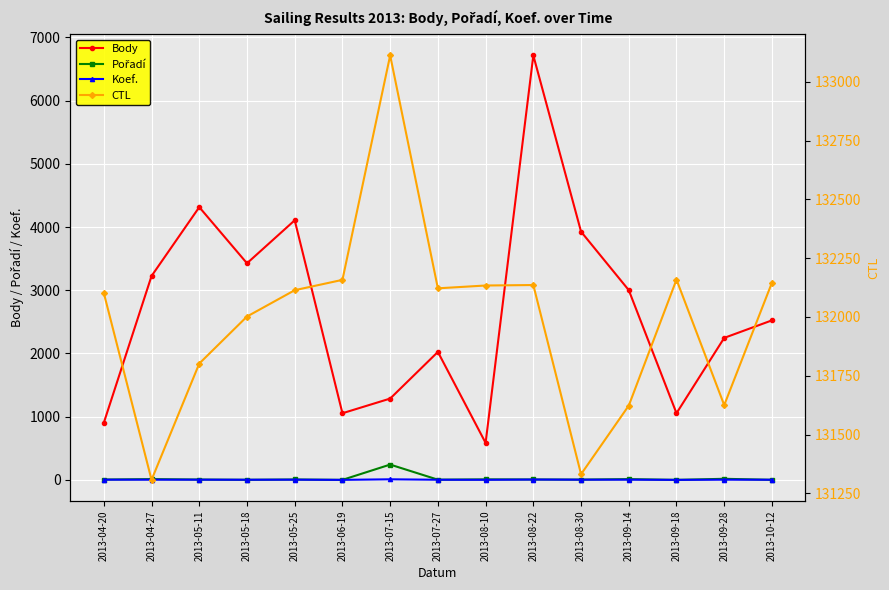

Is it true that Koef. equals 4 at 2013-09-14?

True